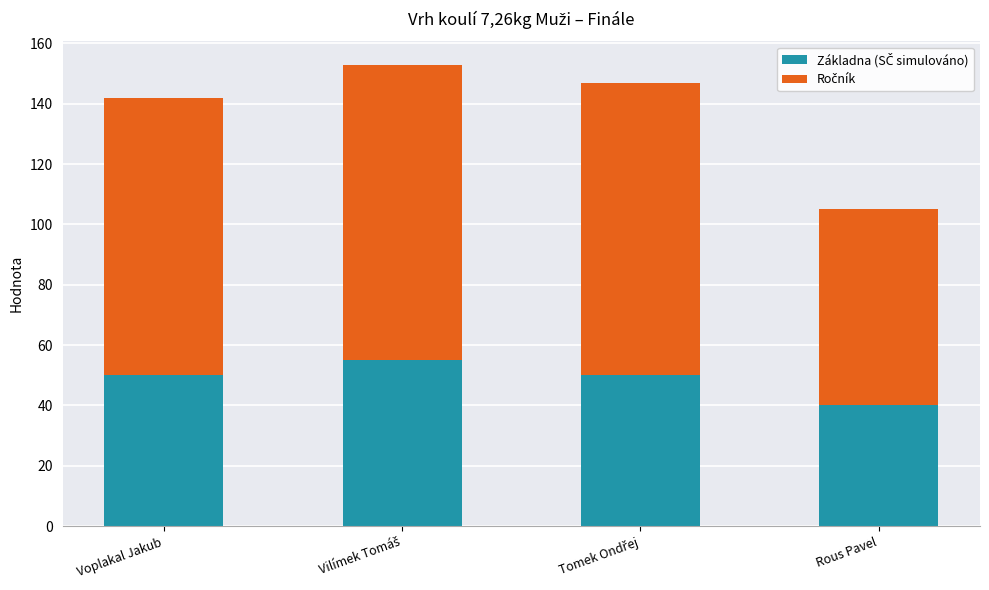

What is the total value across all series at Voplakal Jakub?

142